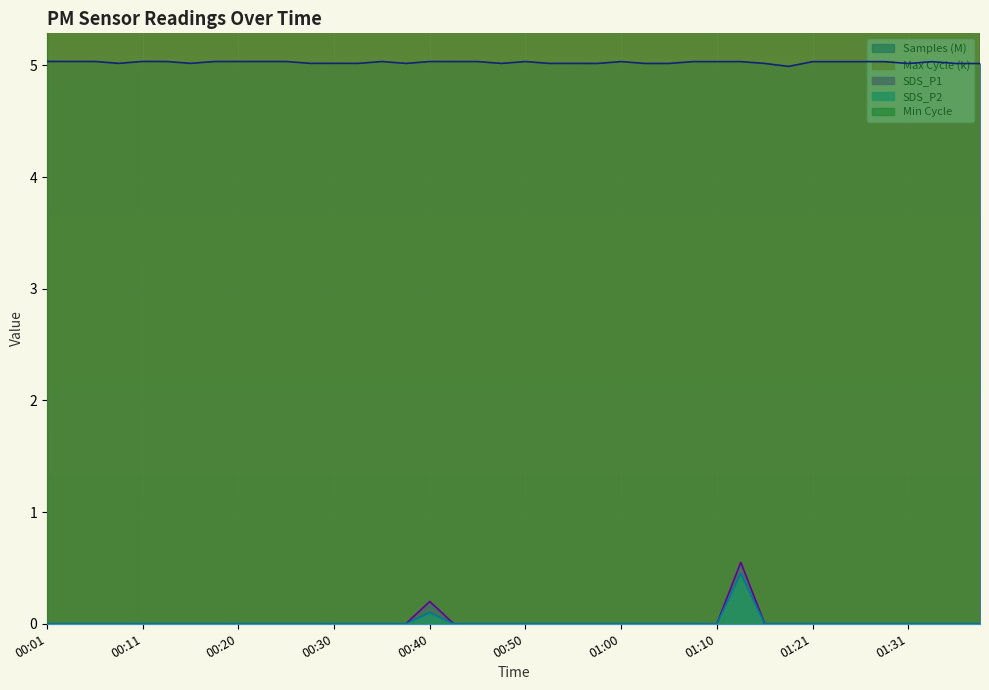

True or false: SDS_P1 has a value of -0.3 at 00:20.

False